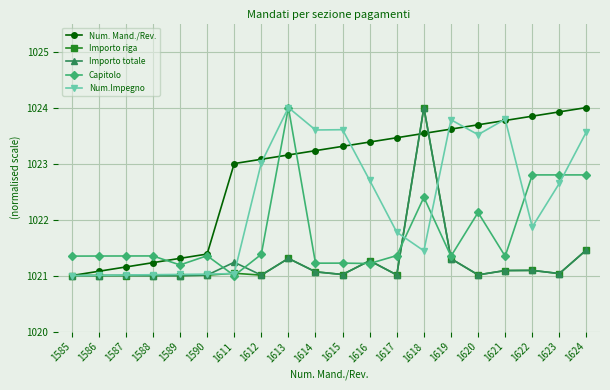

What is the sum of the Num. Mand./Rev. values at 1612 and 1614?

2046.3